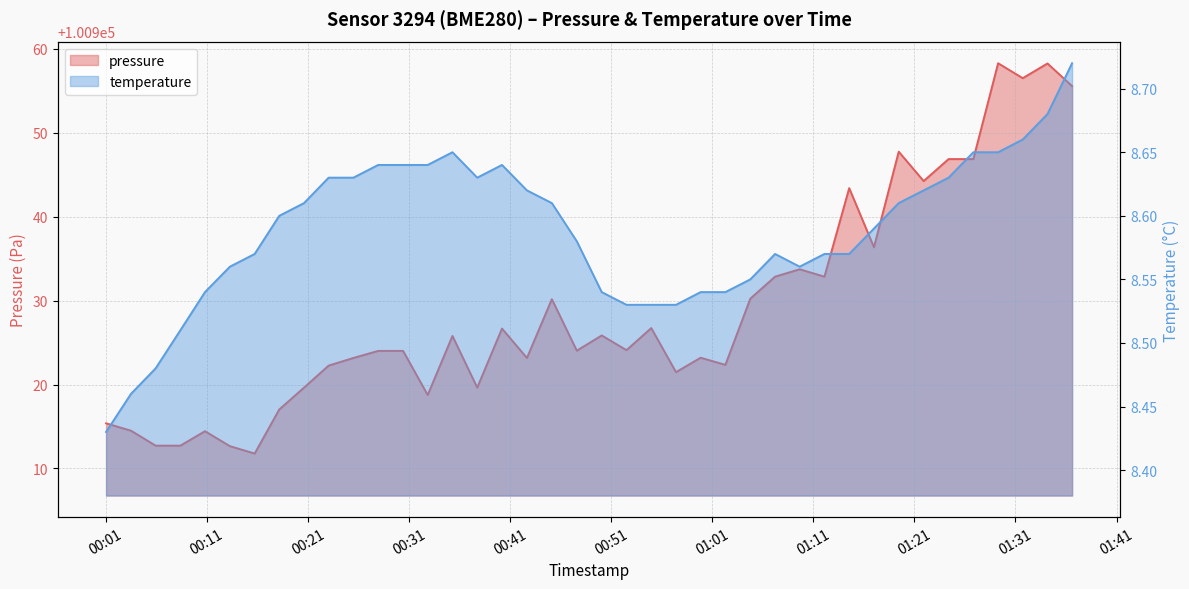

Which category has the highest value in the temperature series?

2023-11-21T01:36:36